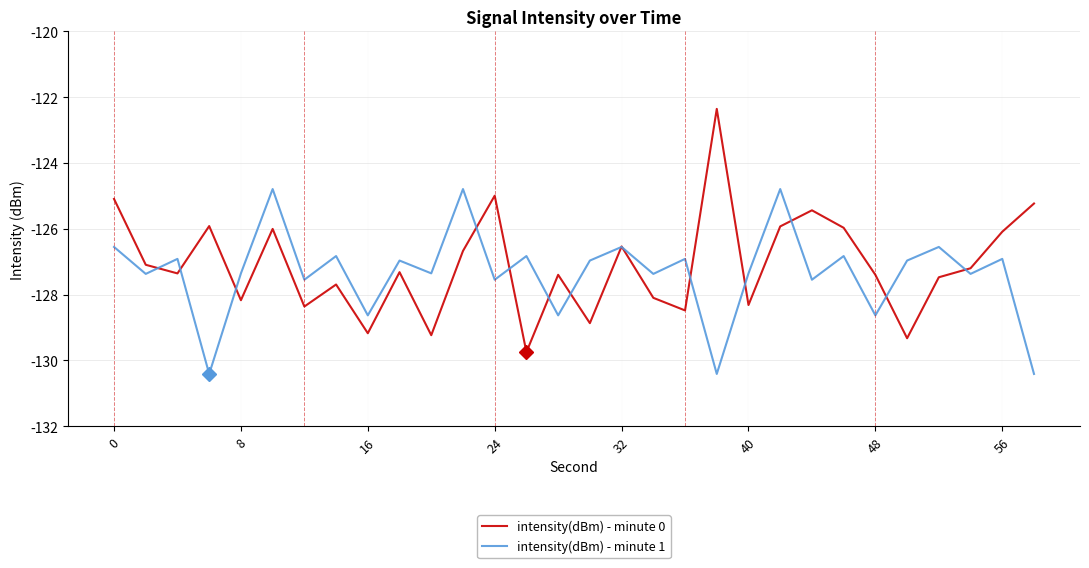

Which series has the widest spread of values?

intensity(dBm) - minute 0